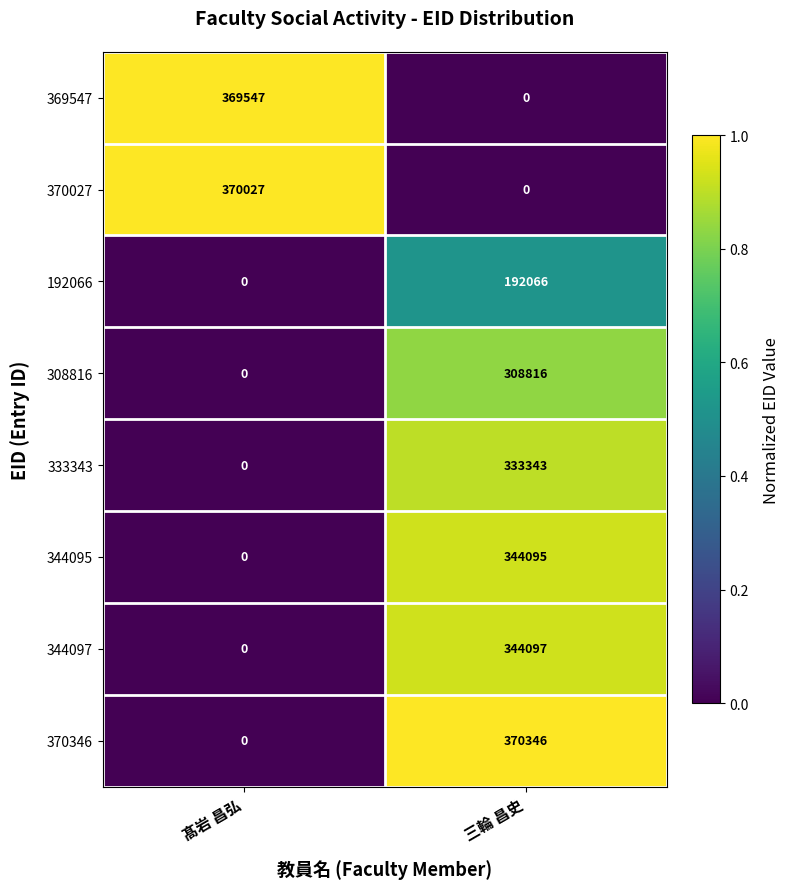

At which label is 370027 closest to 185013?

三輪 昌史